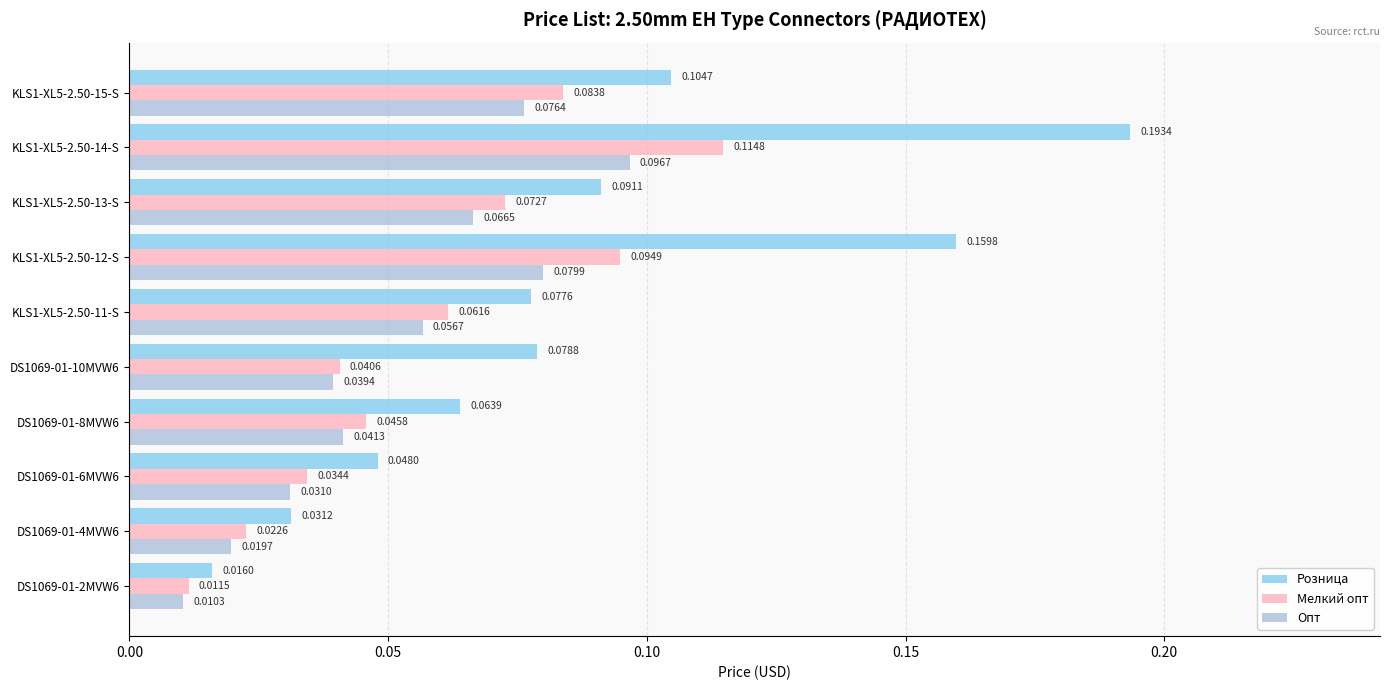

What is the sum of all Розница values?

0.9